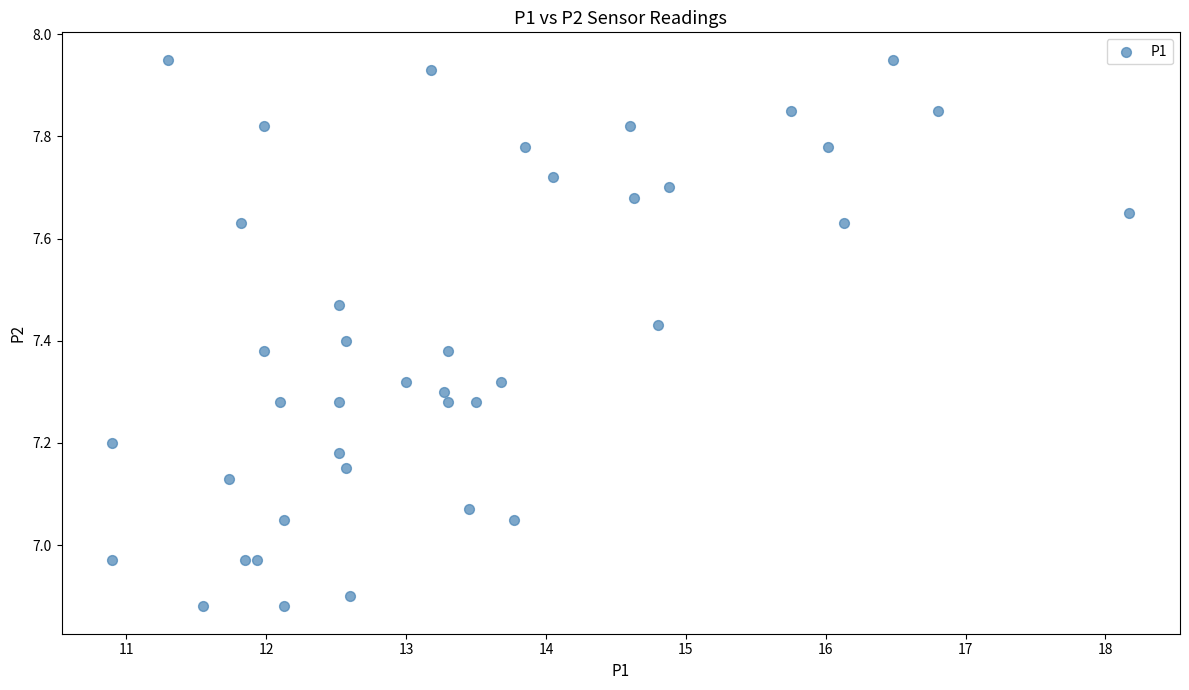

What is the range of Y values (max minus min)?

1.1